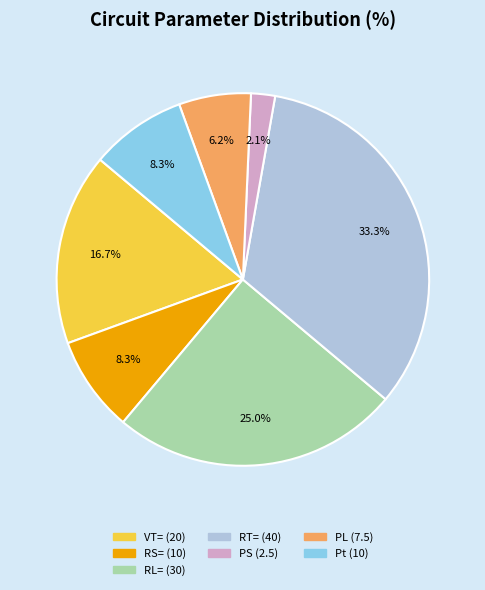

How many segments does this pie chart have?

7